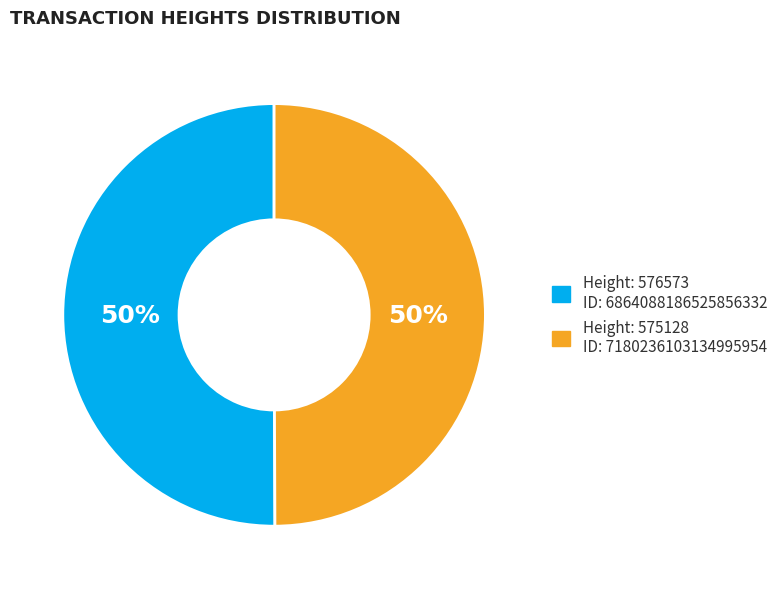

To the nearest percent, what is the average slice percentage?

50%